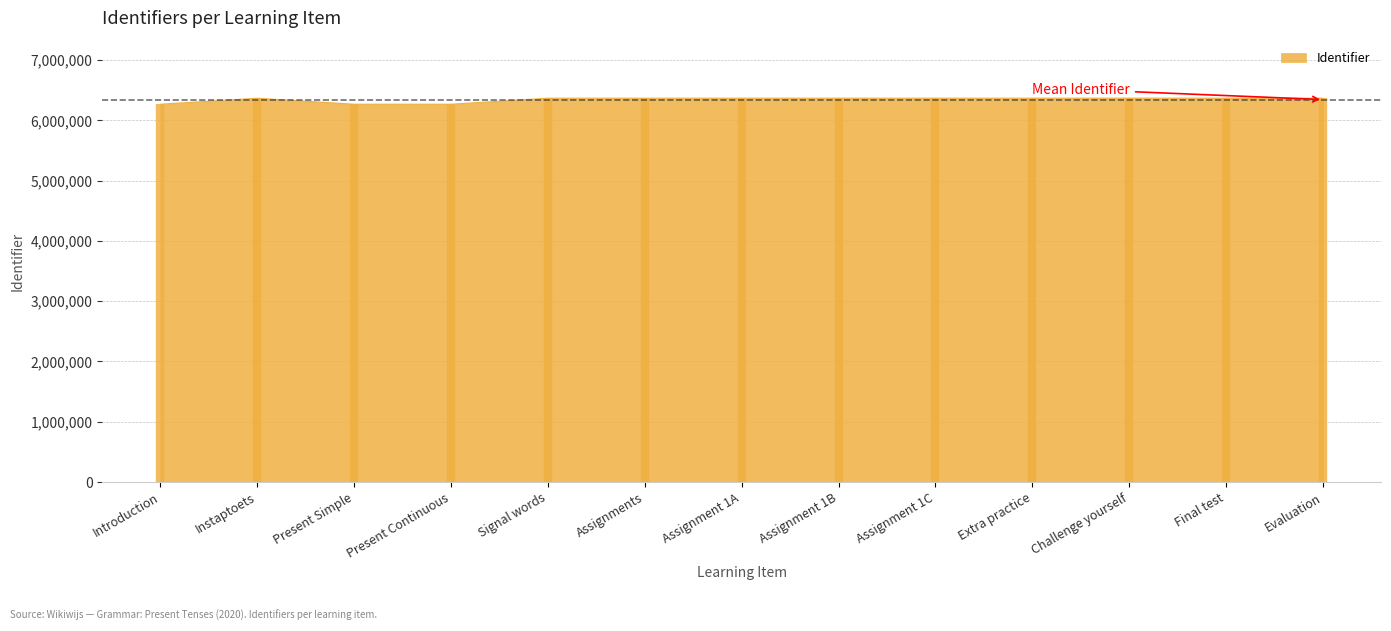

Count the number of data series in this chart.

1